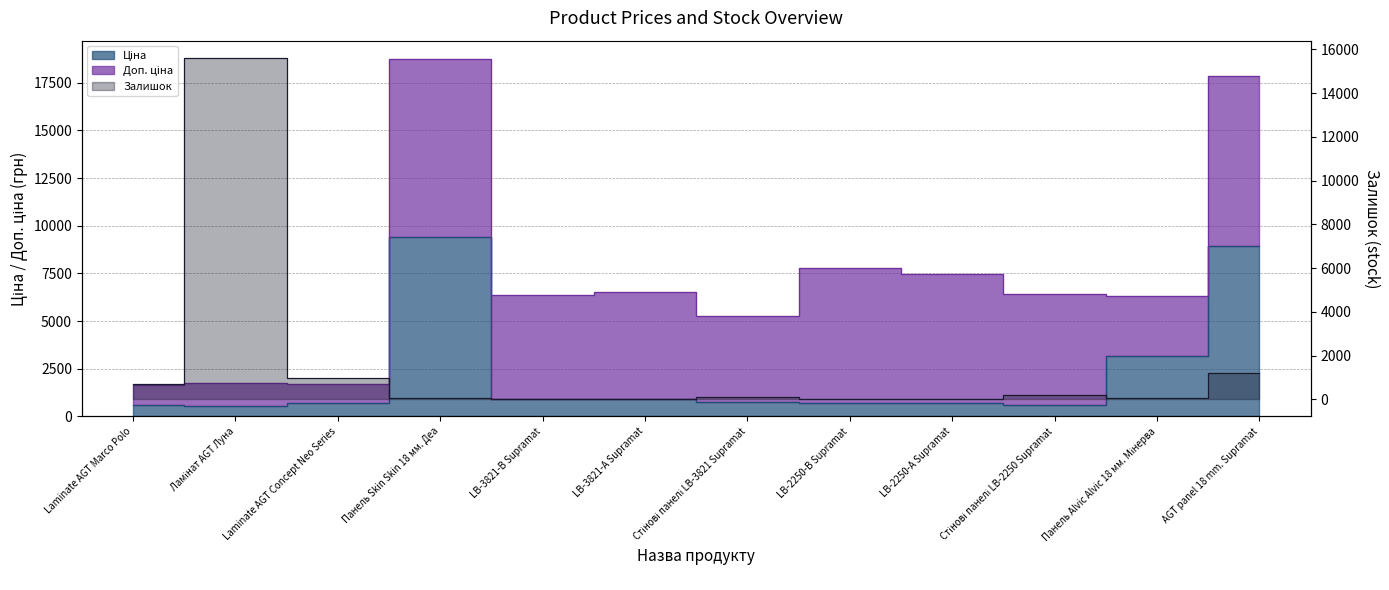

How many categories are shown in the chart?

12